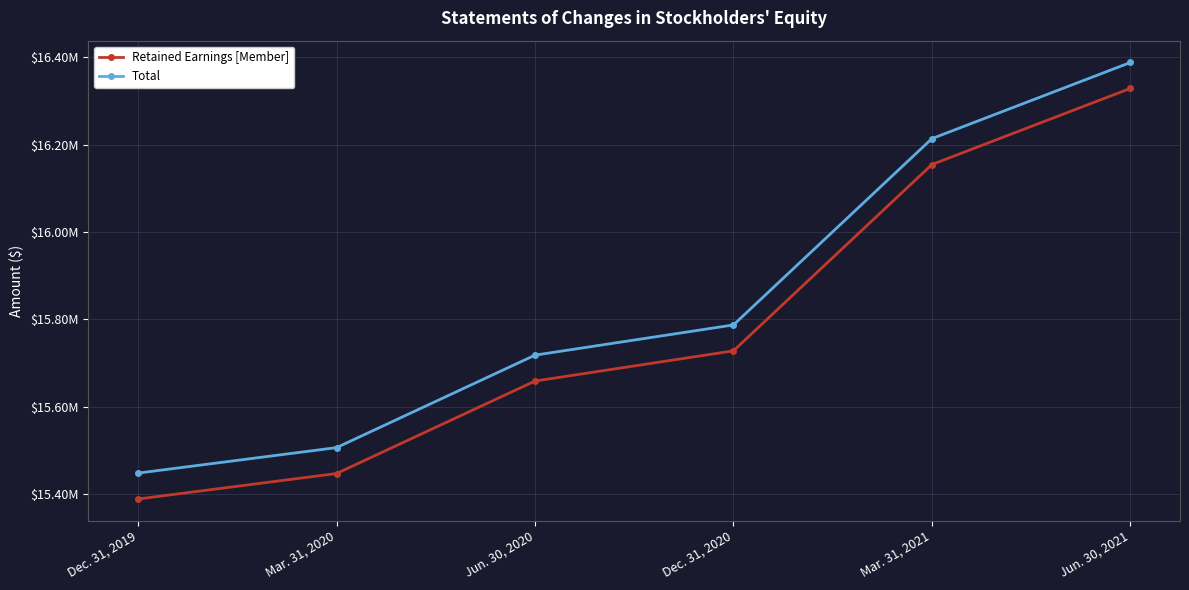

What position from the left is Mar. 31, 2021?

5